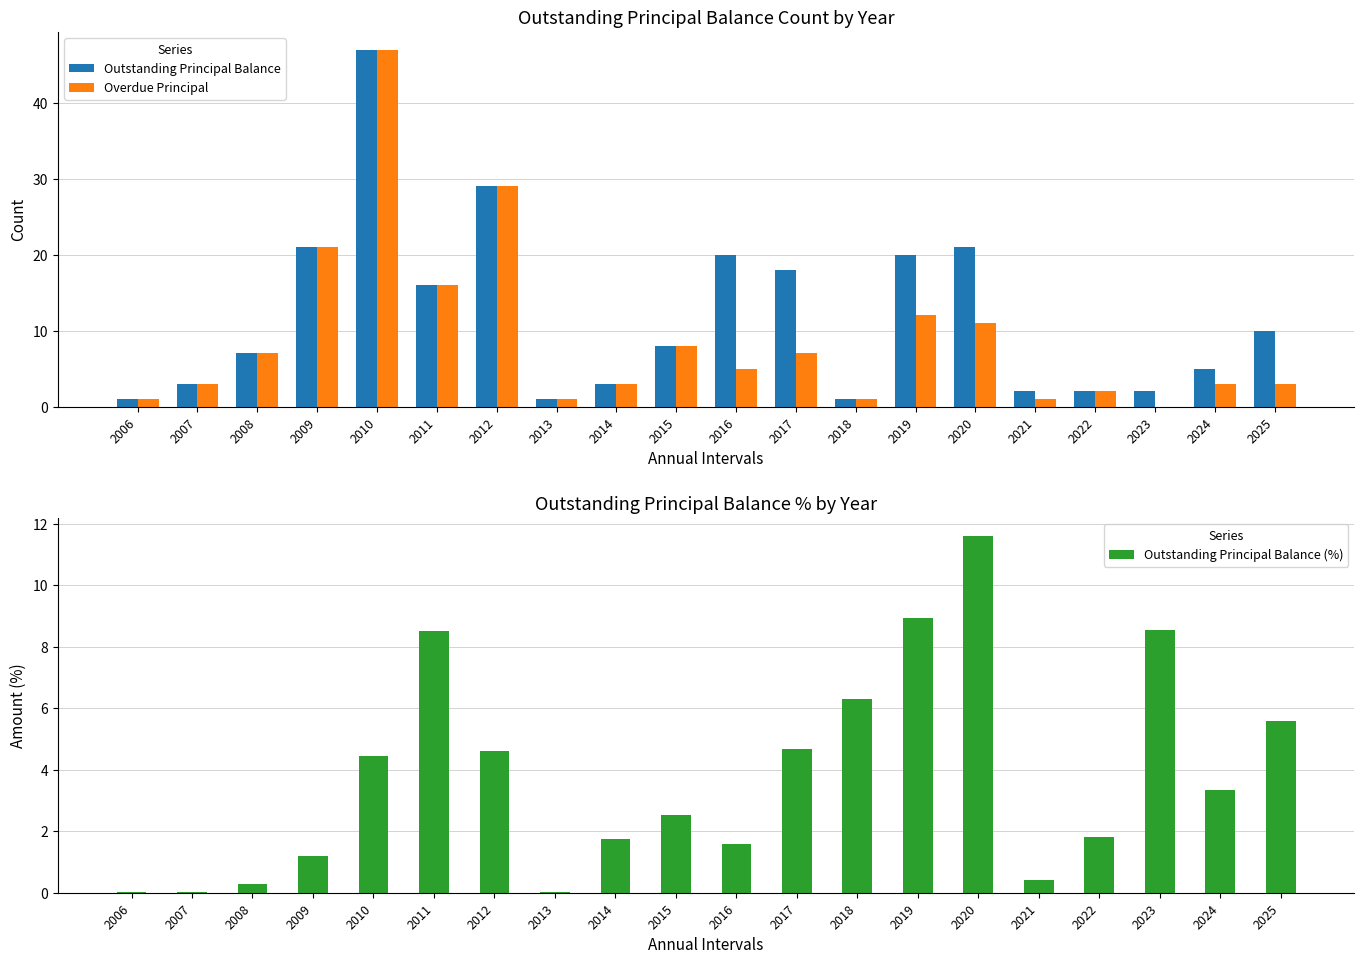

At how many categories does at least one series exceed 13?

8